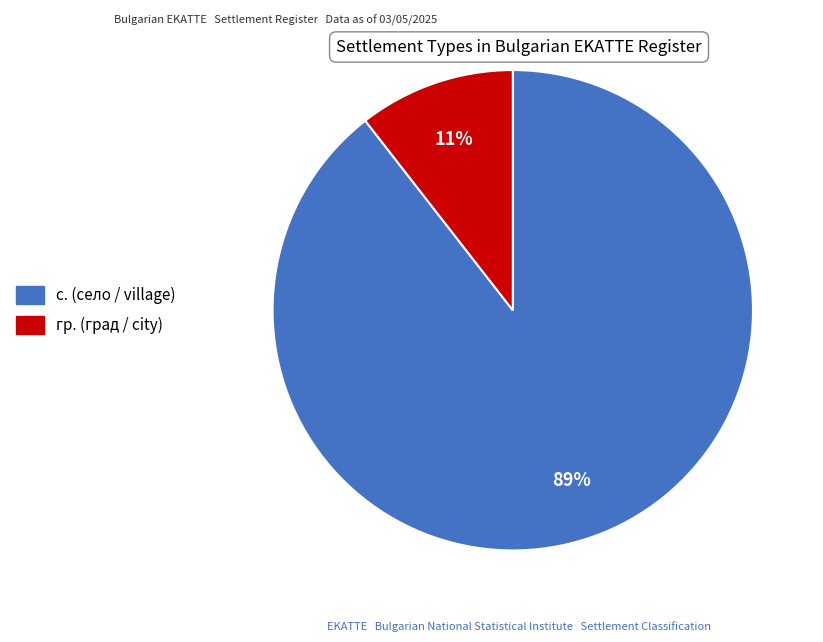

To the nearest percent, what is the average slice percentage?

50%